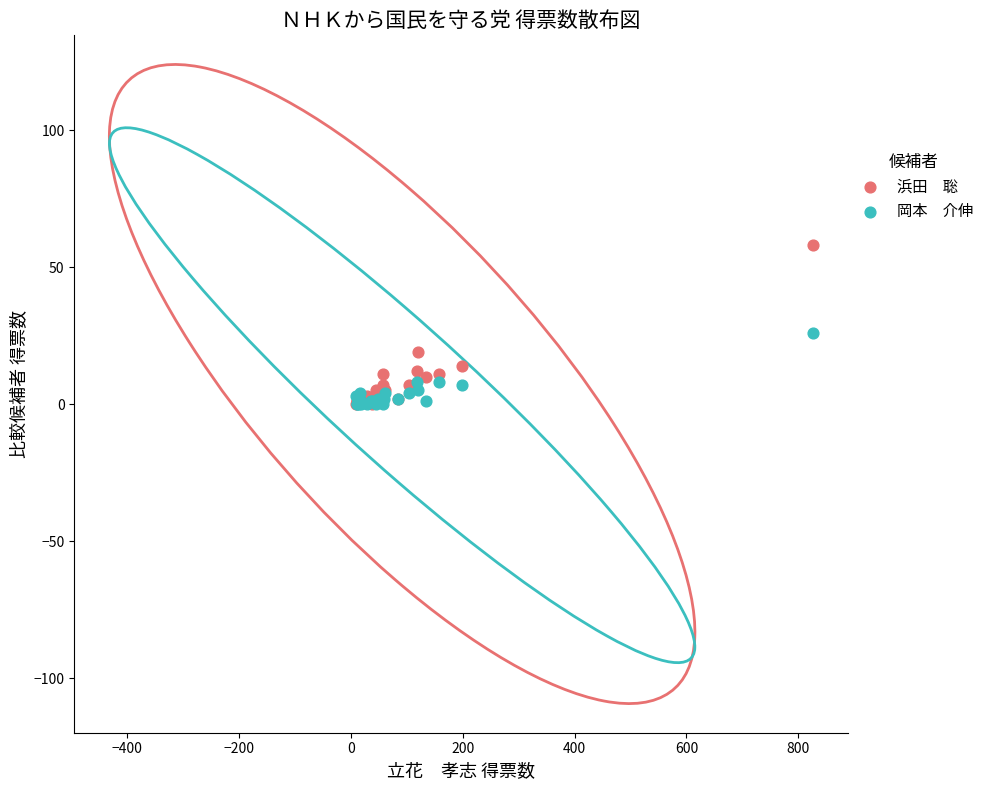

Across all series, what Y value is closest to 29?

26